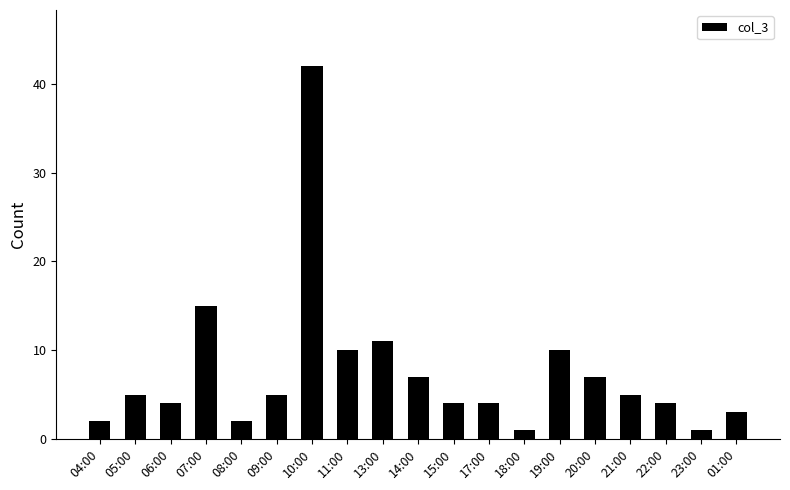

The chart shows a value of 4 at 06:00. True or false?

True